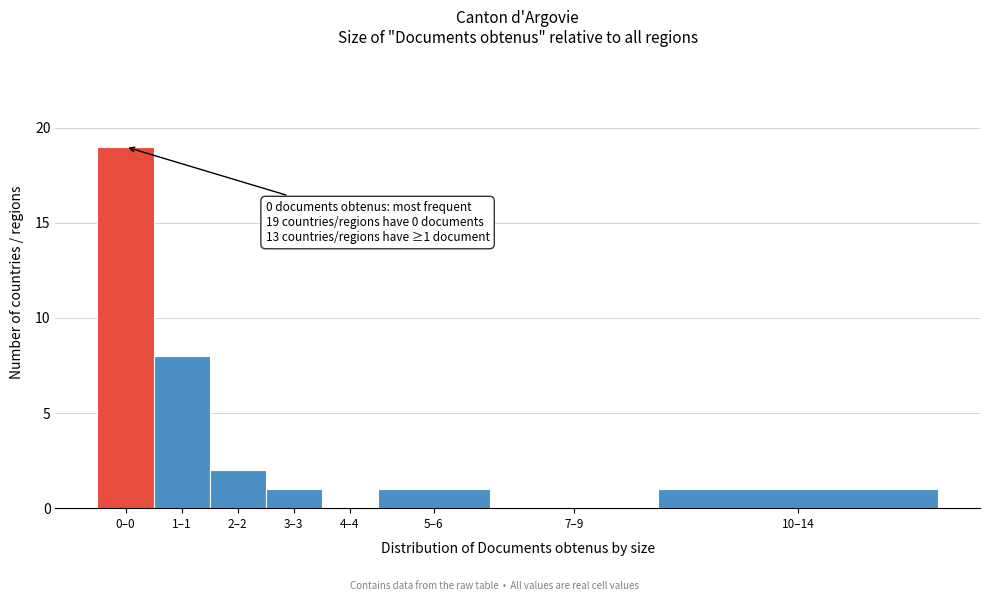

Reading left to right, extract all data points from this chart.

0–0=19	1–1=8	2–2=2	3–3=1	4–4=0	5–6=1	7–9=0	10–14=1